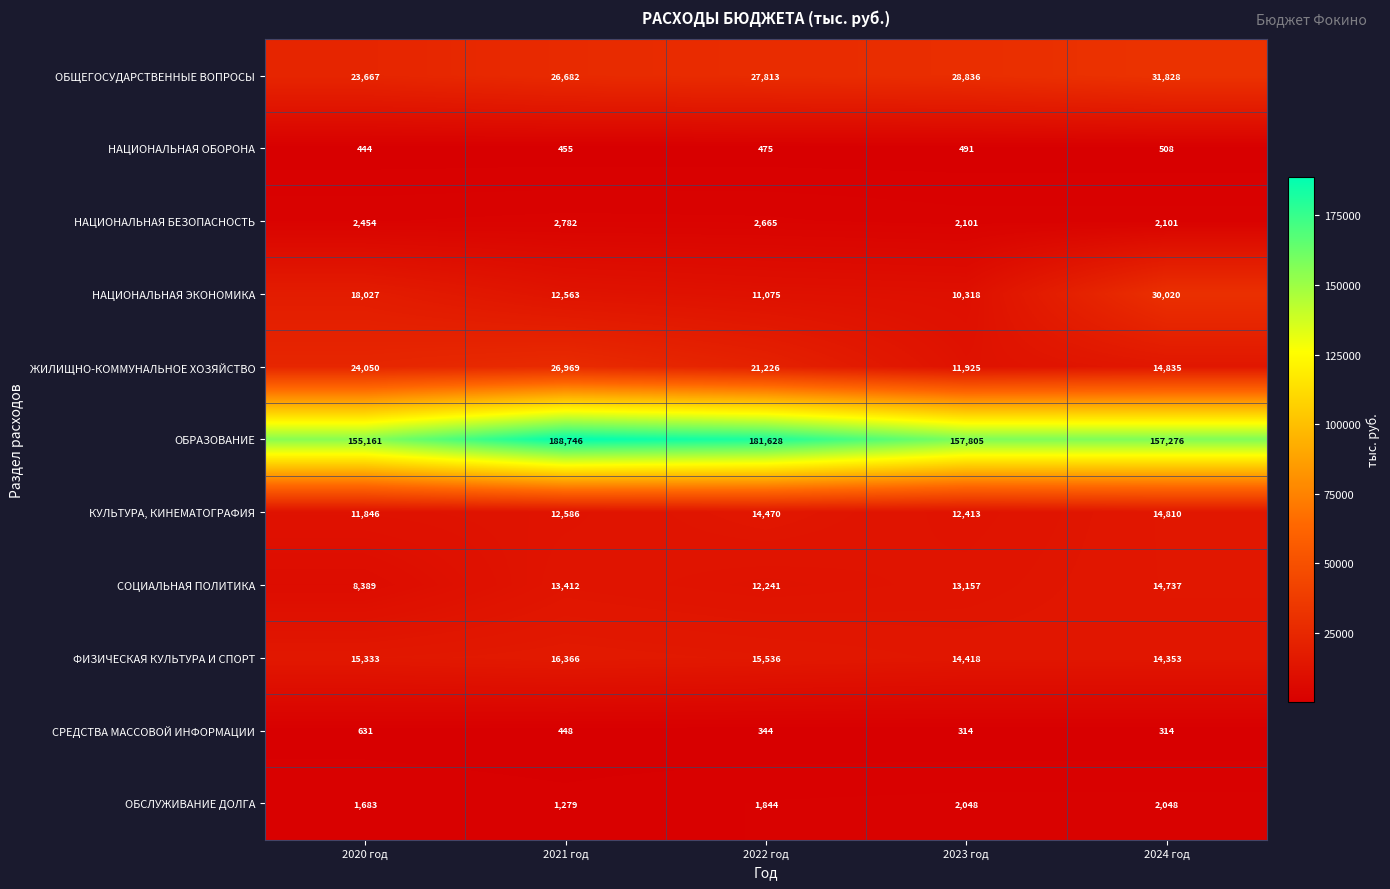

At which category is the sum across all series the highest?

2021 год